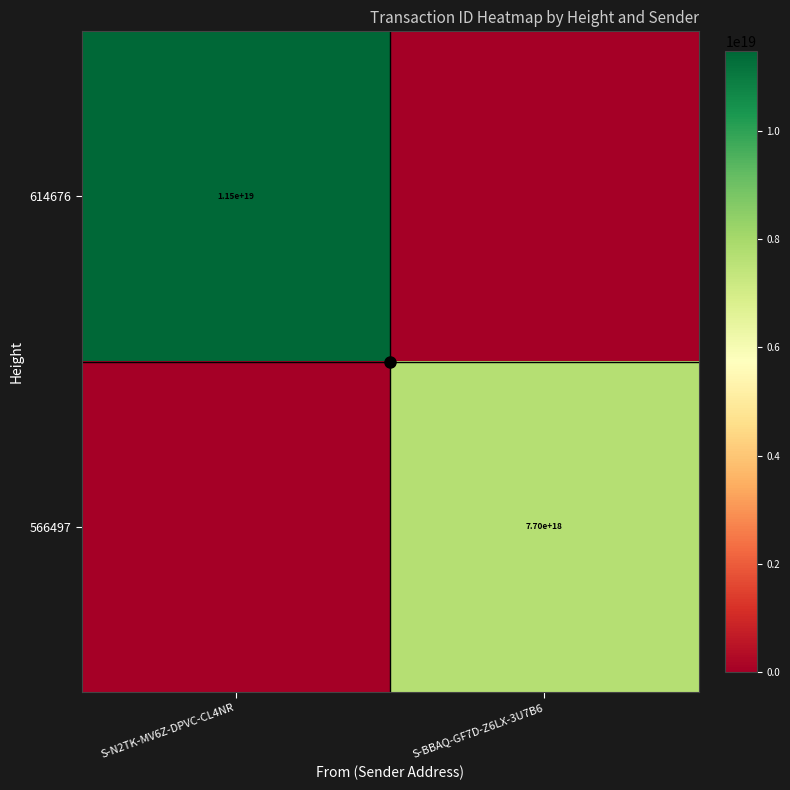

What is the total value across all series at S-N2TK-MV6Z-DPVC-CL4NR?

11474388899936419840